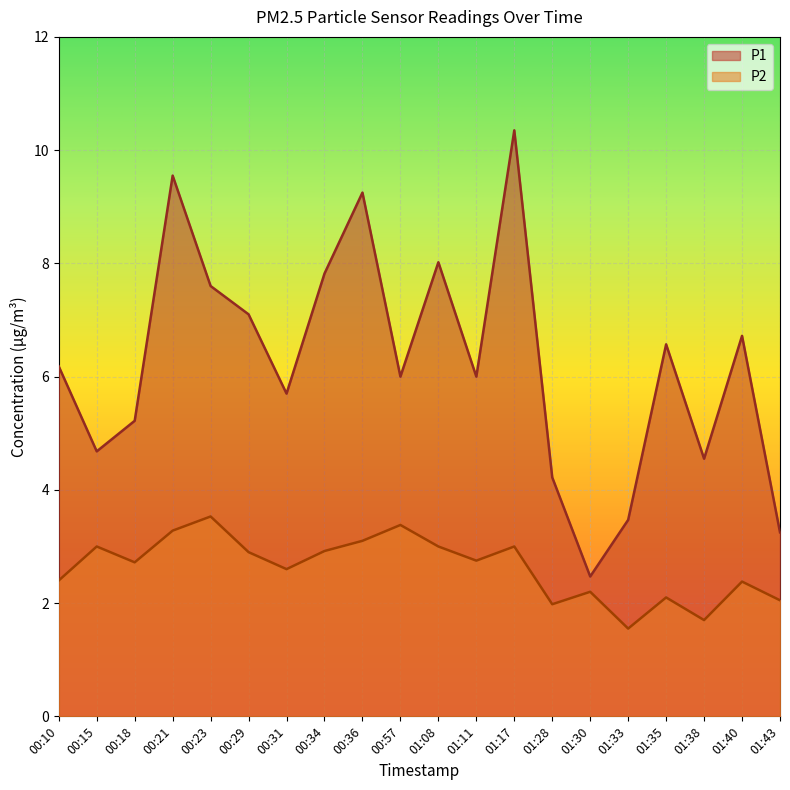

True or false: P2 and P1 cross at least once.

False